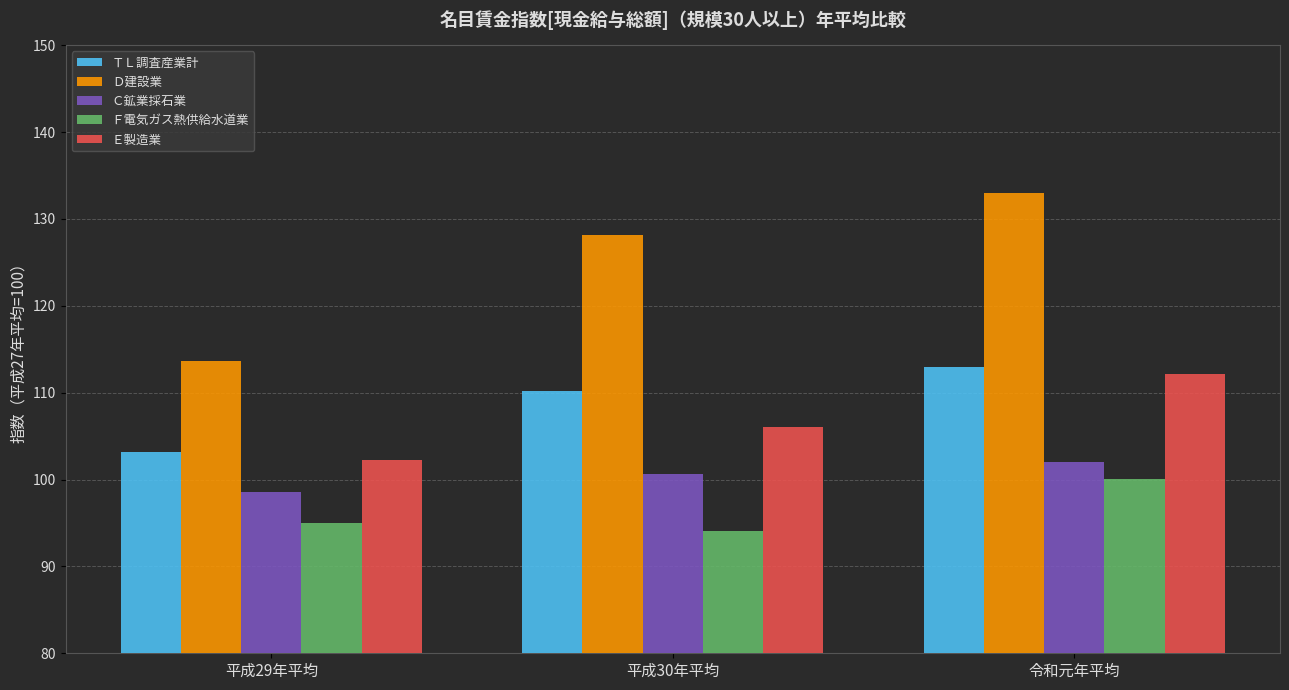

Which series has the widest spread of values?

Ｄ建設業